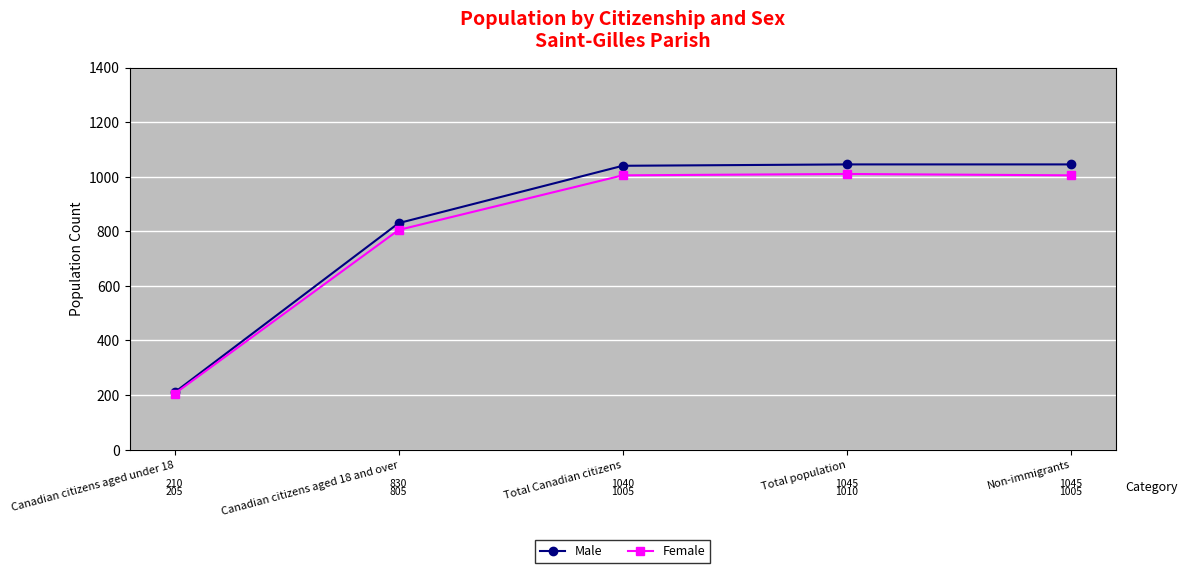

Is it true that Male equals 830 at Canadian citizens aged 18 and over?

True